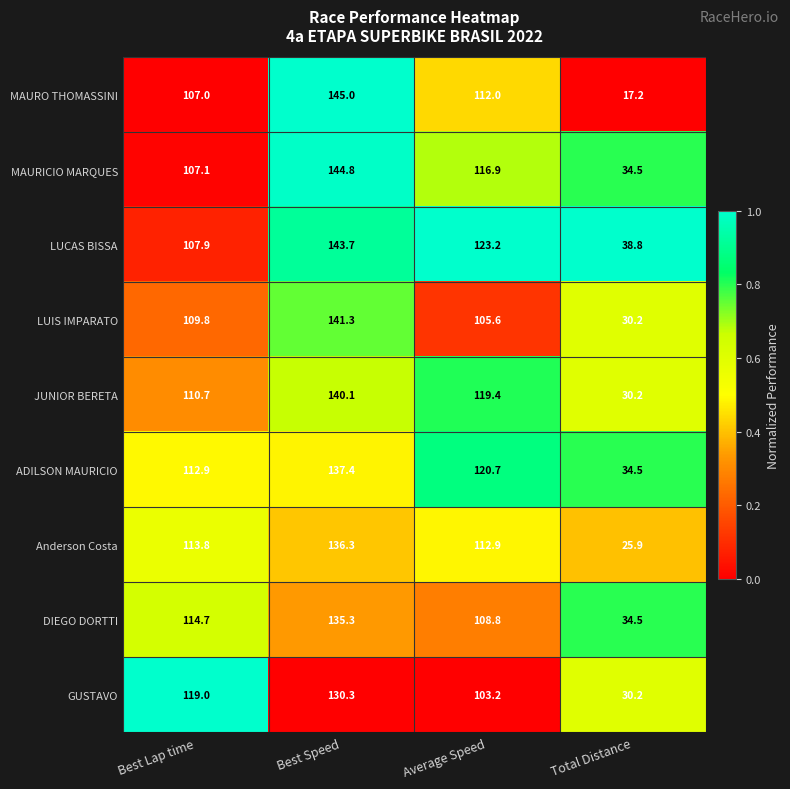

Count the number of categories in the chart.

4